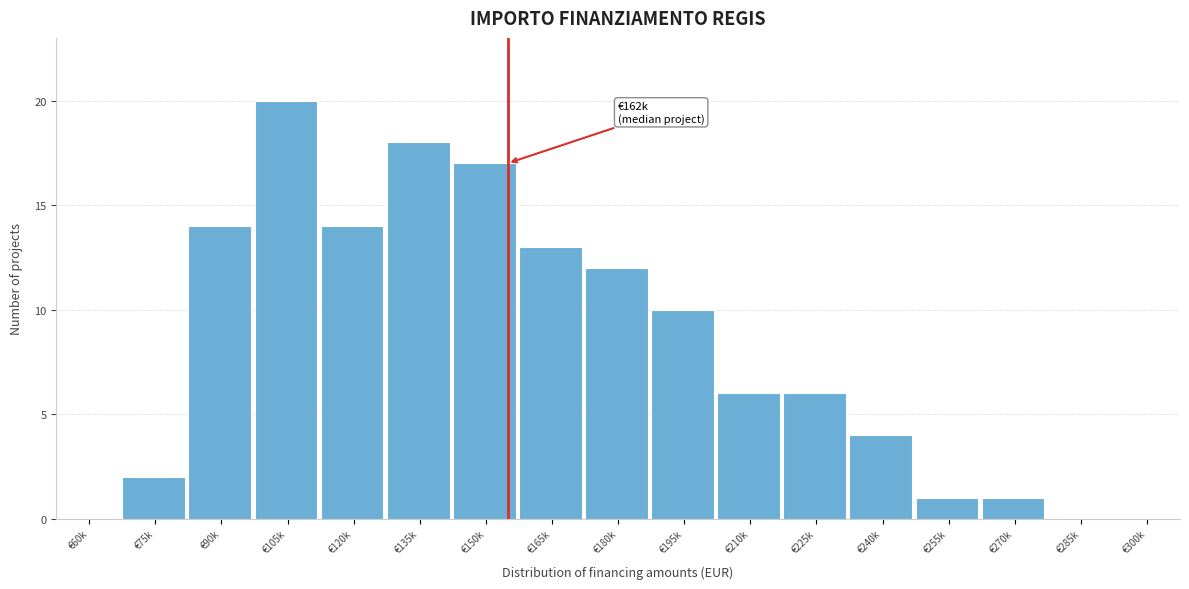

Reading left to right, extract all data points from this chart.

€60k=0	€75k=2	€90k=14	€105k=20	€120k=14	€135k=18	€150k=17	€165k=13	€180k=12	€195k=10	€210k=6	€225k=6	€240k=4	€255k=1	€270k=1	€285k=0	€300k=0